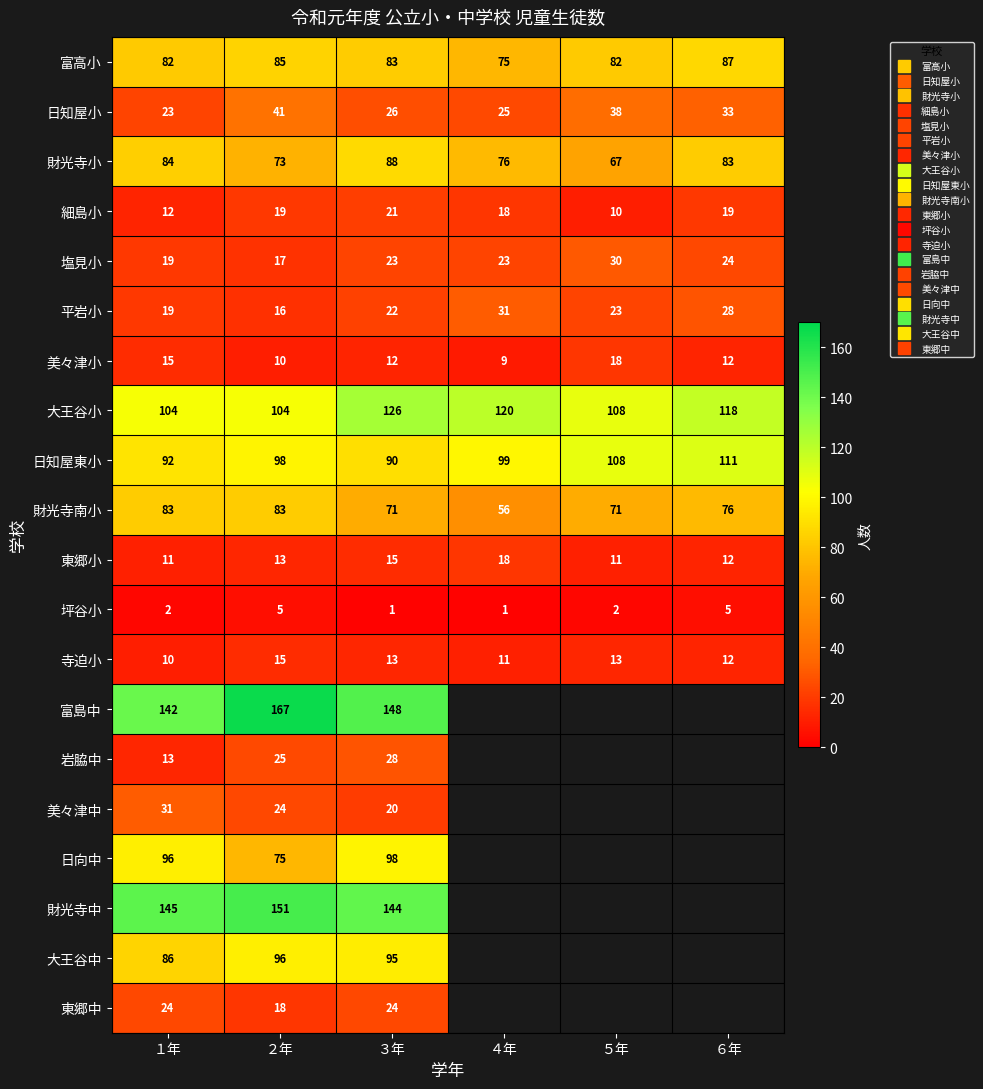

At ５年, list the series in order from smallest to largest.

坪谷小, 細島小, 東郷小, 寺迫小, 美々津小, 平岩小, 塩見小, 日知屋小, 財光寺小, 財光寺南小, 富高小, 大王谷小, 日知屋東小, 富島中, 岩脇中, 美々津中, 日向中, 財光寺中, 大王谷中, 東郷中